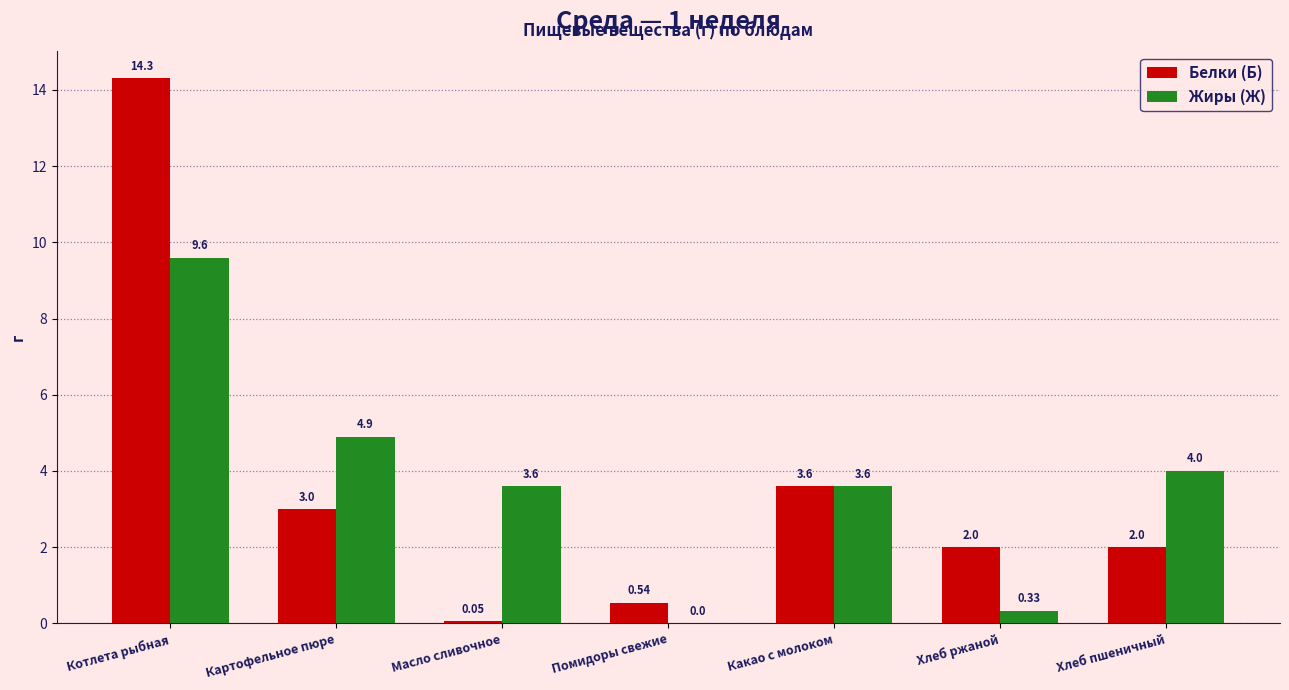

What is the sum of all Жиры (Ж) values?

26.0